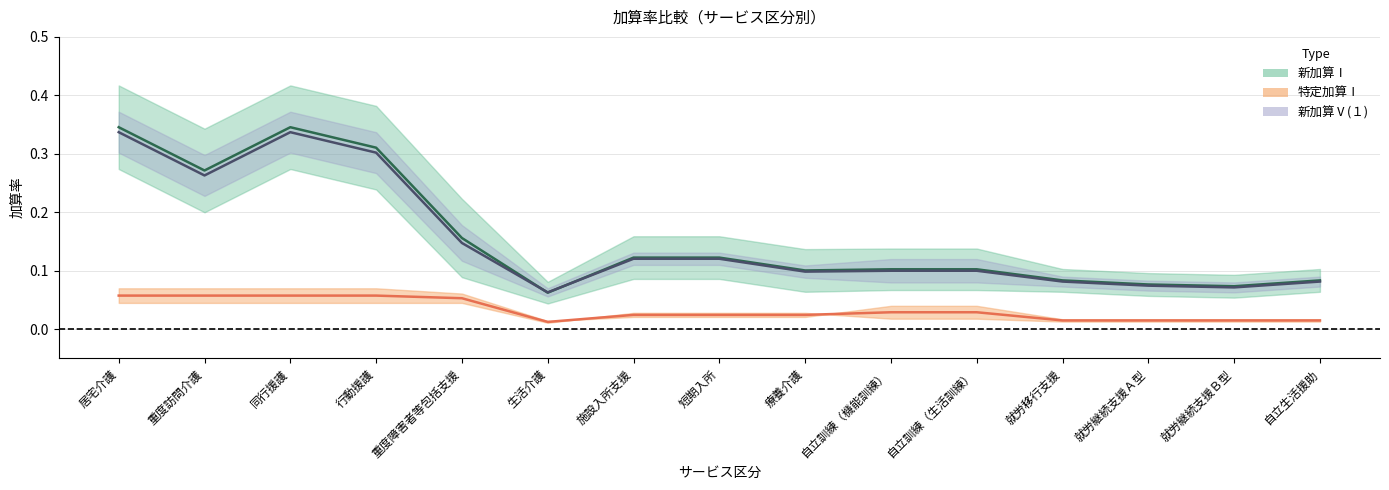

Is the value of 特定加算Ⅰ at 施設入所支援 greater than the value of 新加算Ⅰ at 療養介護?

No